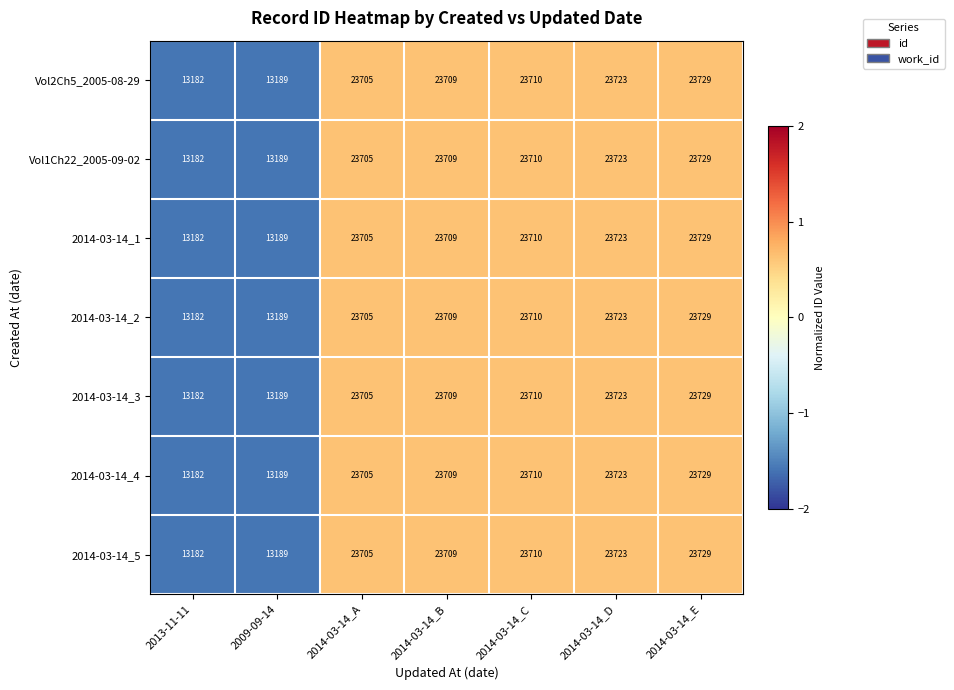

How many distinct data groups are displayed?

7